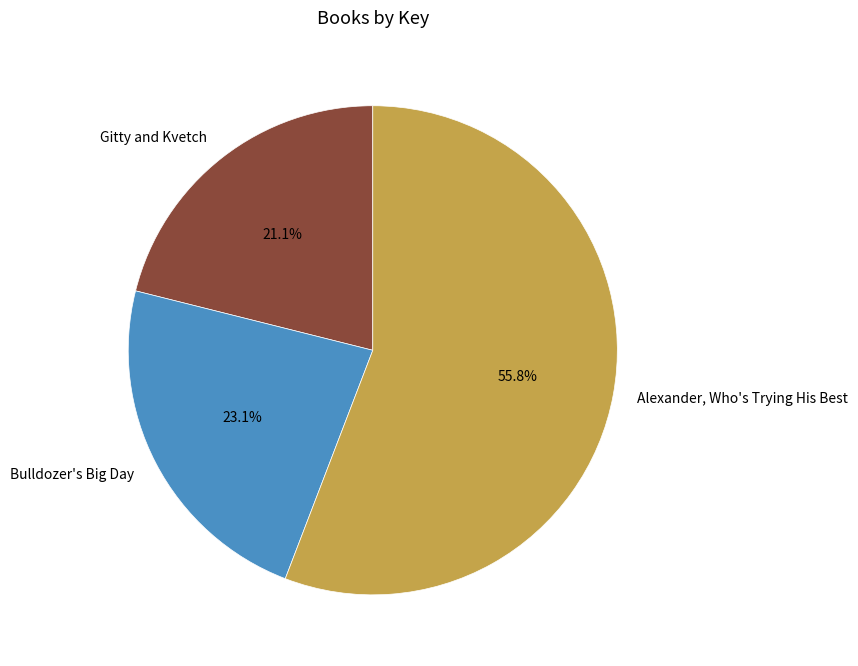

Is Alexander, Who's Trying His Best the majority of the pie?

Yes